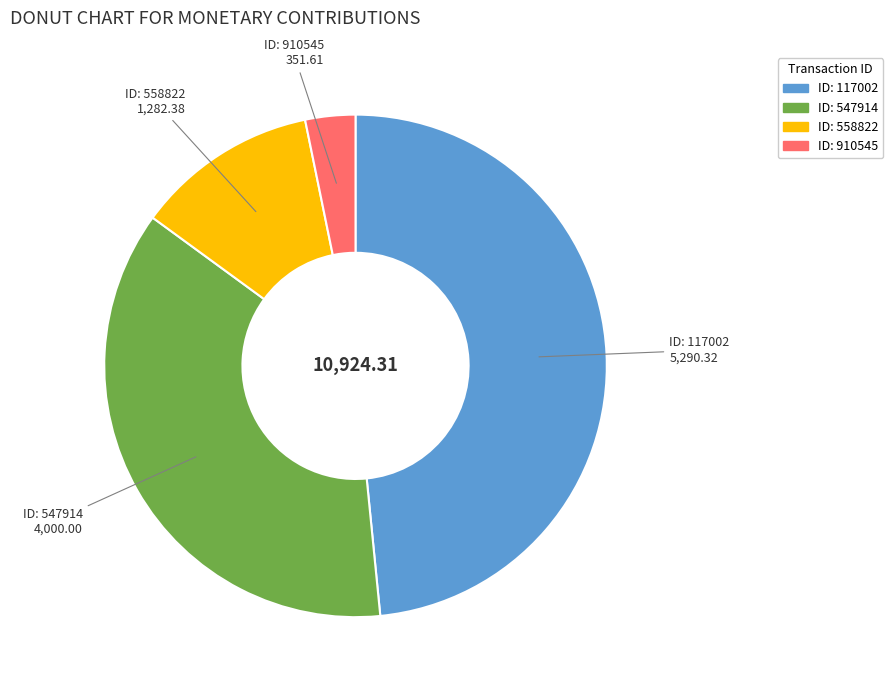

How many segments does this pie chart have?

4